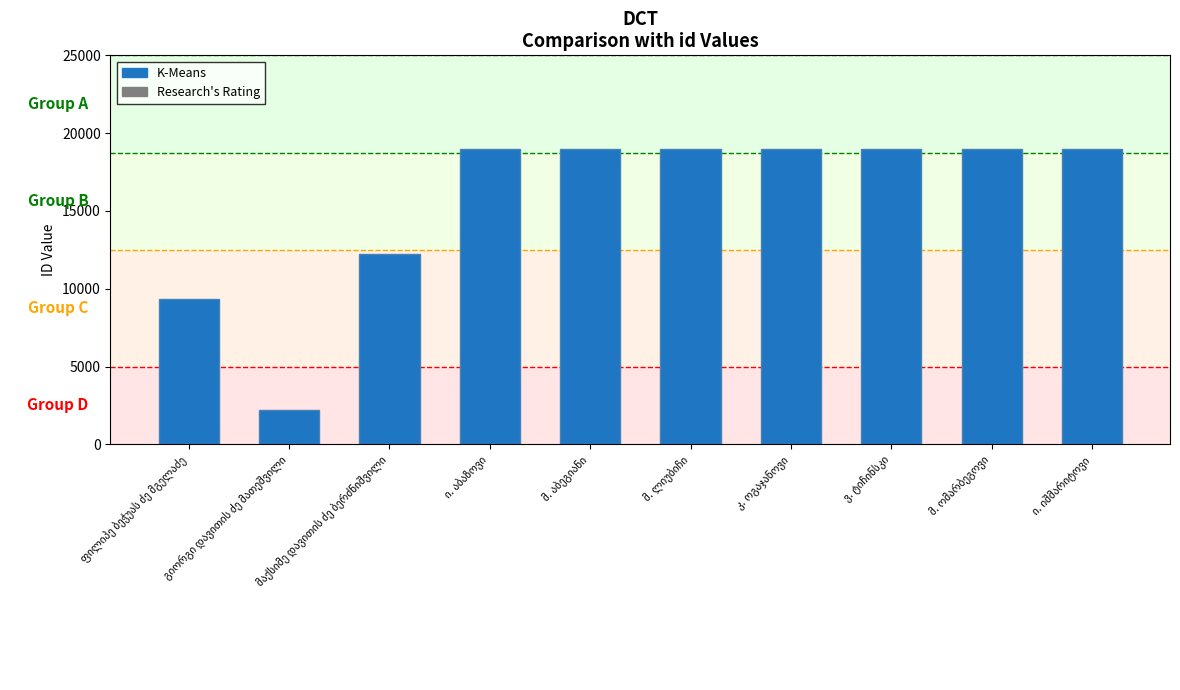

What is the value of the 5th bar from the left?

19005